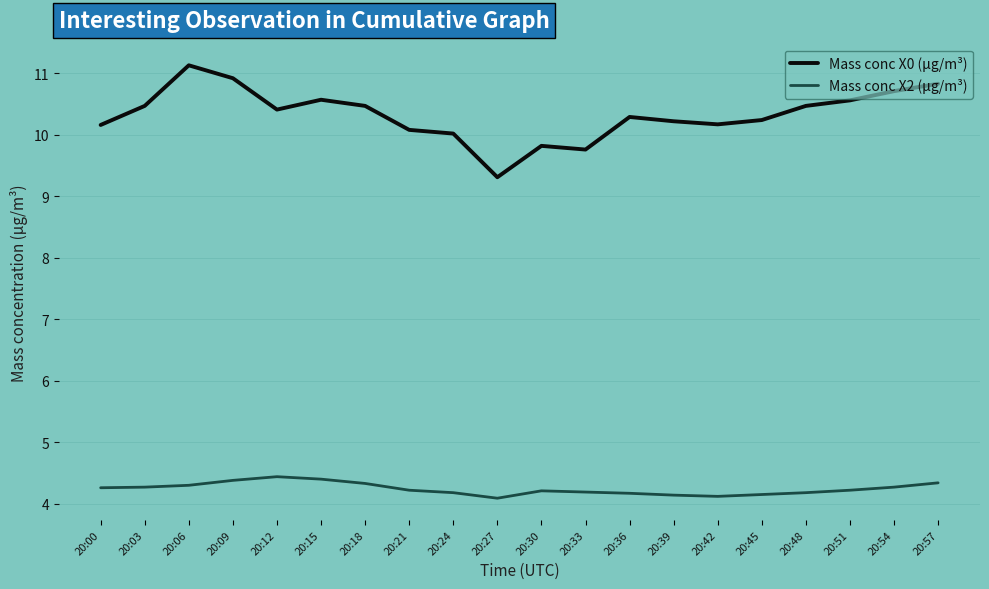

True or false: Mass conc X0 (μg/m³) and Mass conc X2 (μg/m³) cross at least once.

False